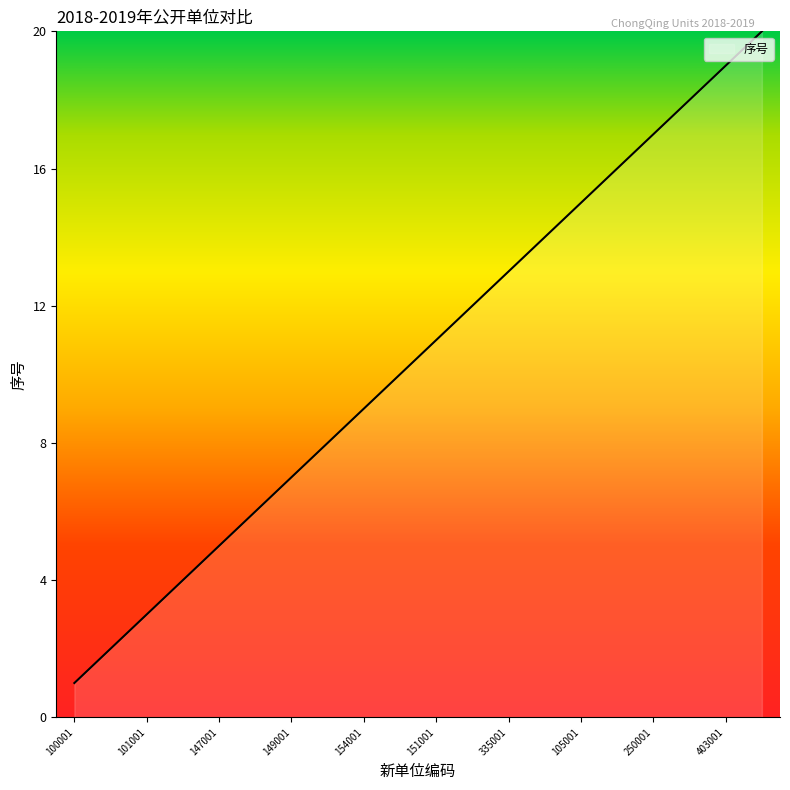

What is the difference between the maximum and minimum values?

19